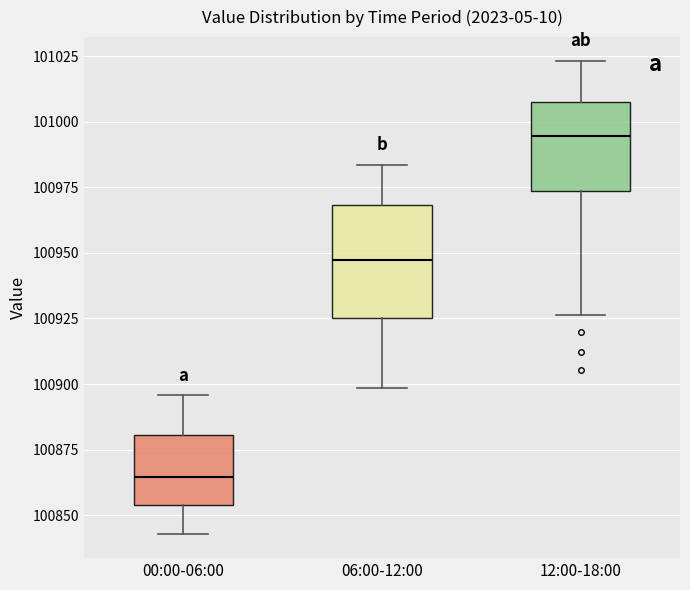

Reading left to right, transcribe this box plot: for each box, give where its median line is, the range the box spans, and where its two whiskers end, as read against the y-axis. The values are not printed on the chart, so give them approximately, as read against the axis.

00:00-06:00: median 100865, box 100855 to 100880, whiskers 100845 to 100895
06:00-12:00: median 100945, box 100925 to 100970, whiskers 100900 to 100985
12:00-18:00: median 100995, box 100975 to 101010, whiskers 100925 to 101025